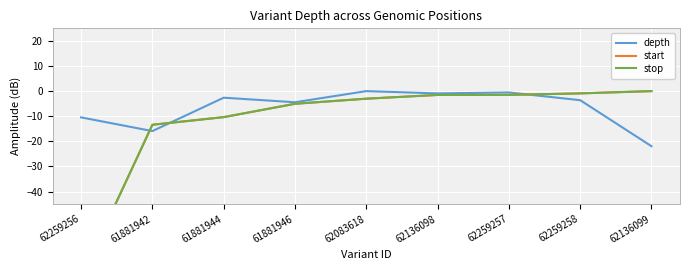

What is the lowest value of the stop series?

-74.4